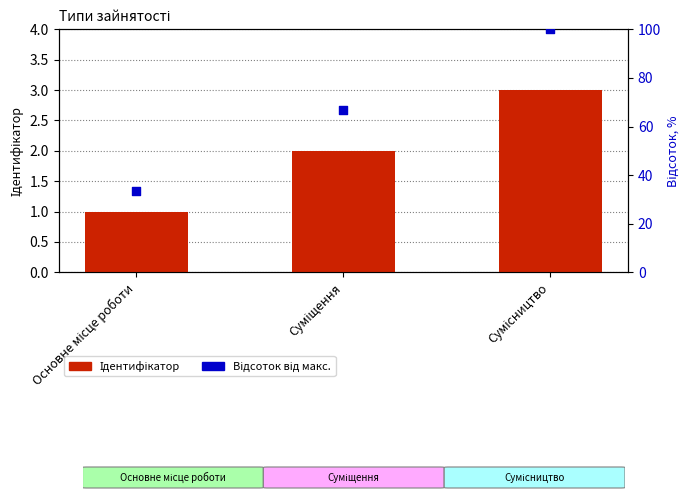

Which series contains the lowest Y value?

Ідентифікатор